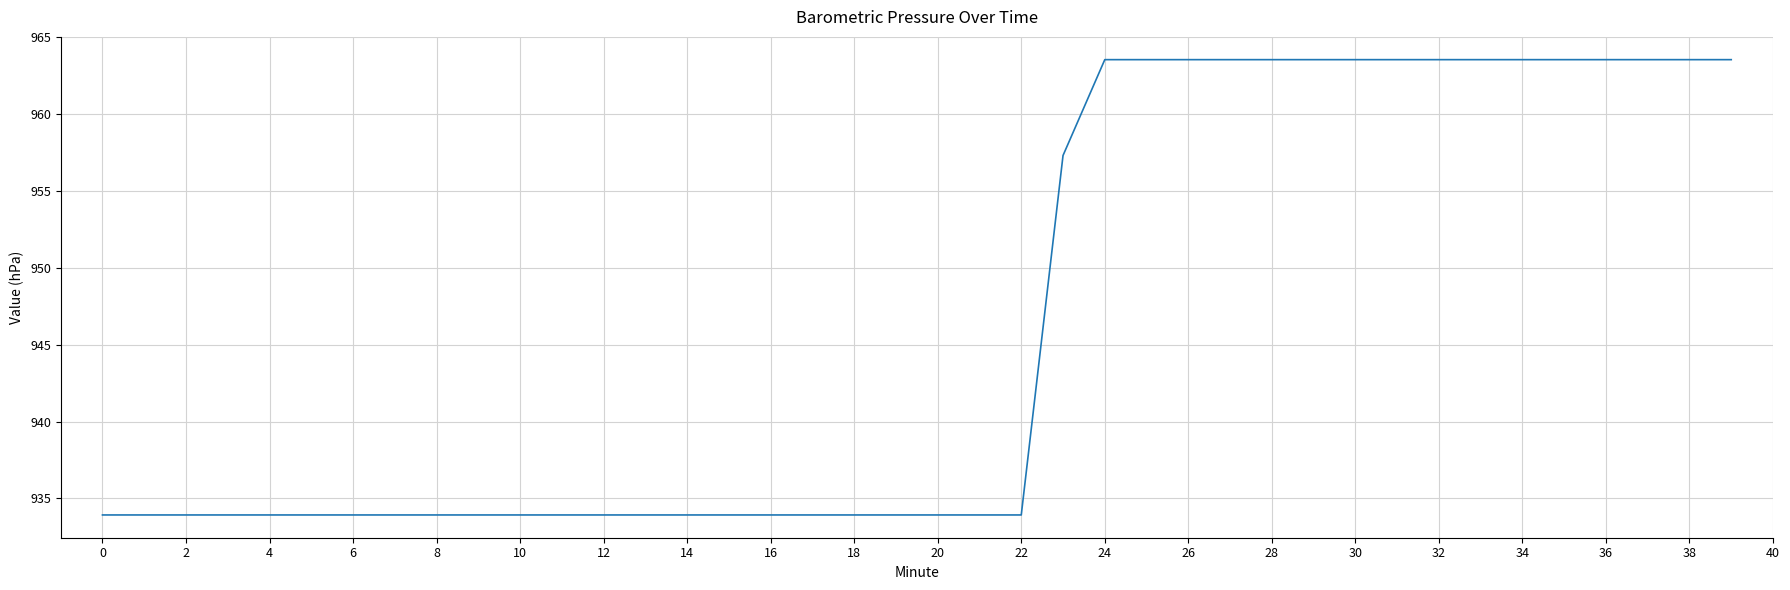

What is the smallest value displayed?

933.9